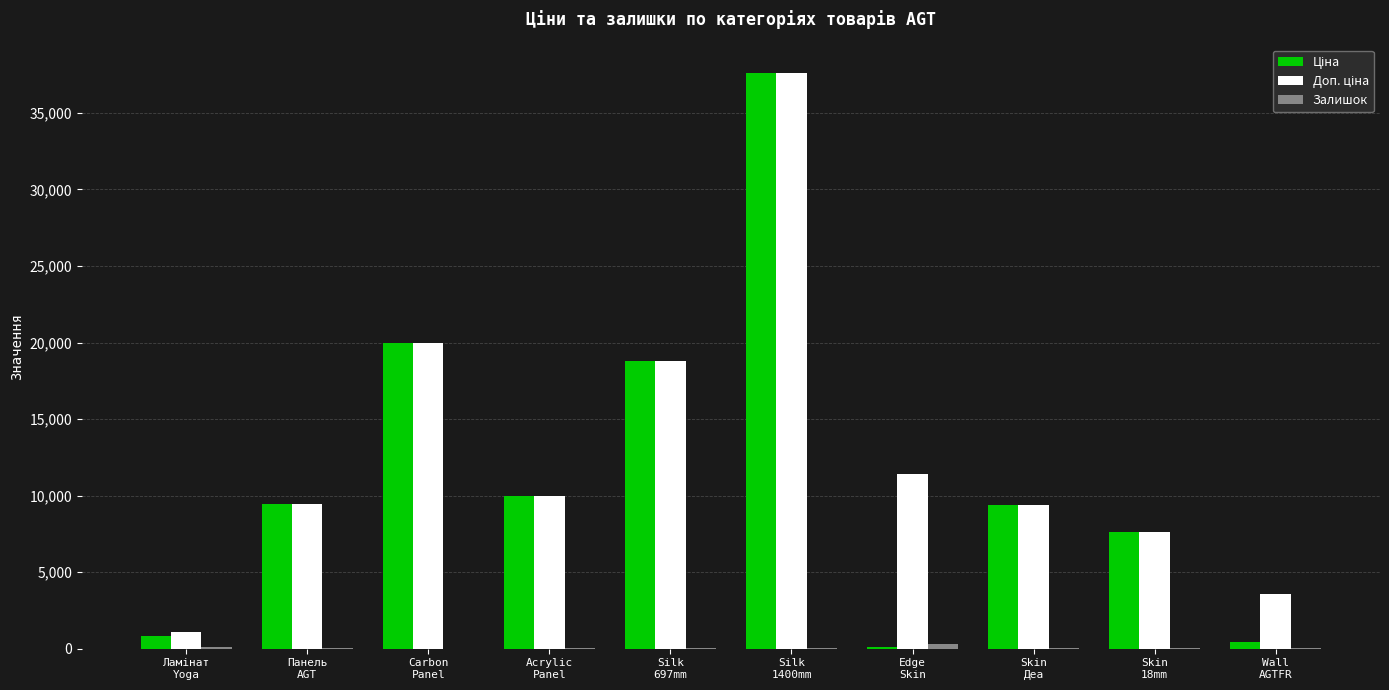

Are the bars horizontal?

No